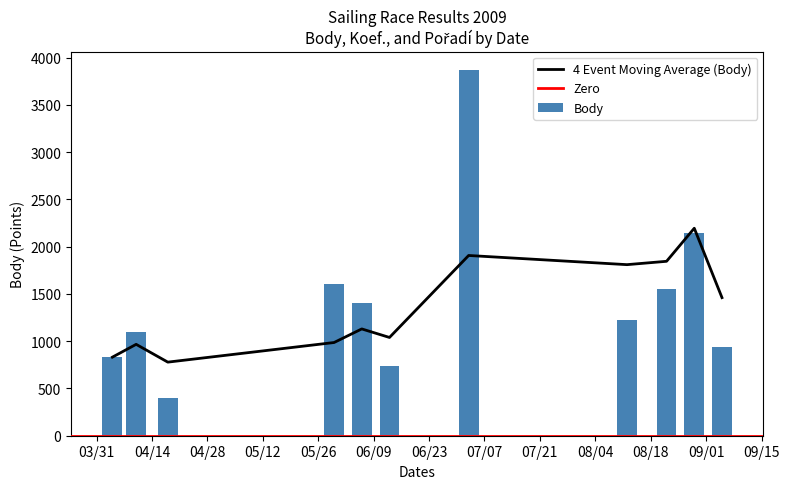

Which has a higher value, 2009-07-03 or 2009-06-13?

2009-07-03